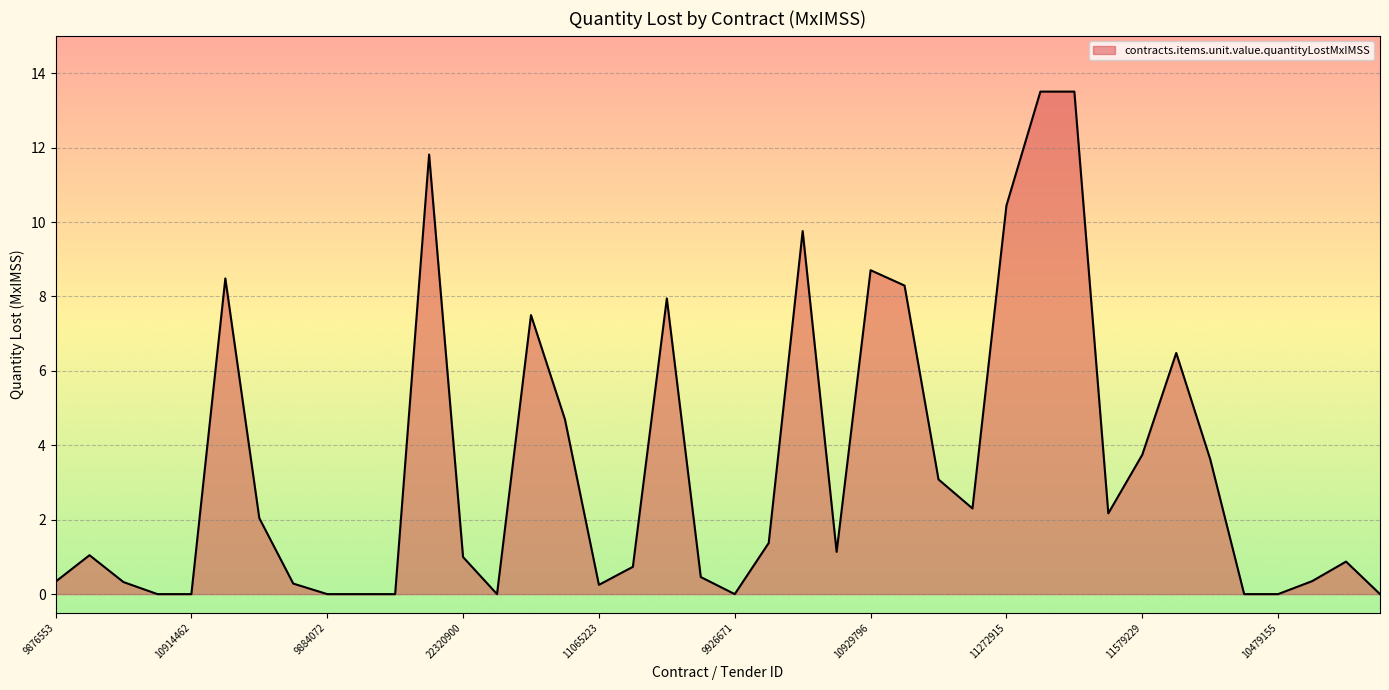

What is the difference between the maximum and minimum values?

13.5